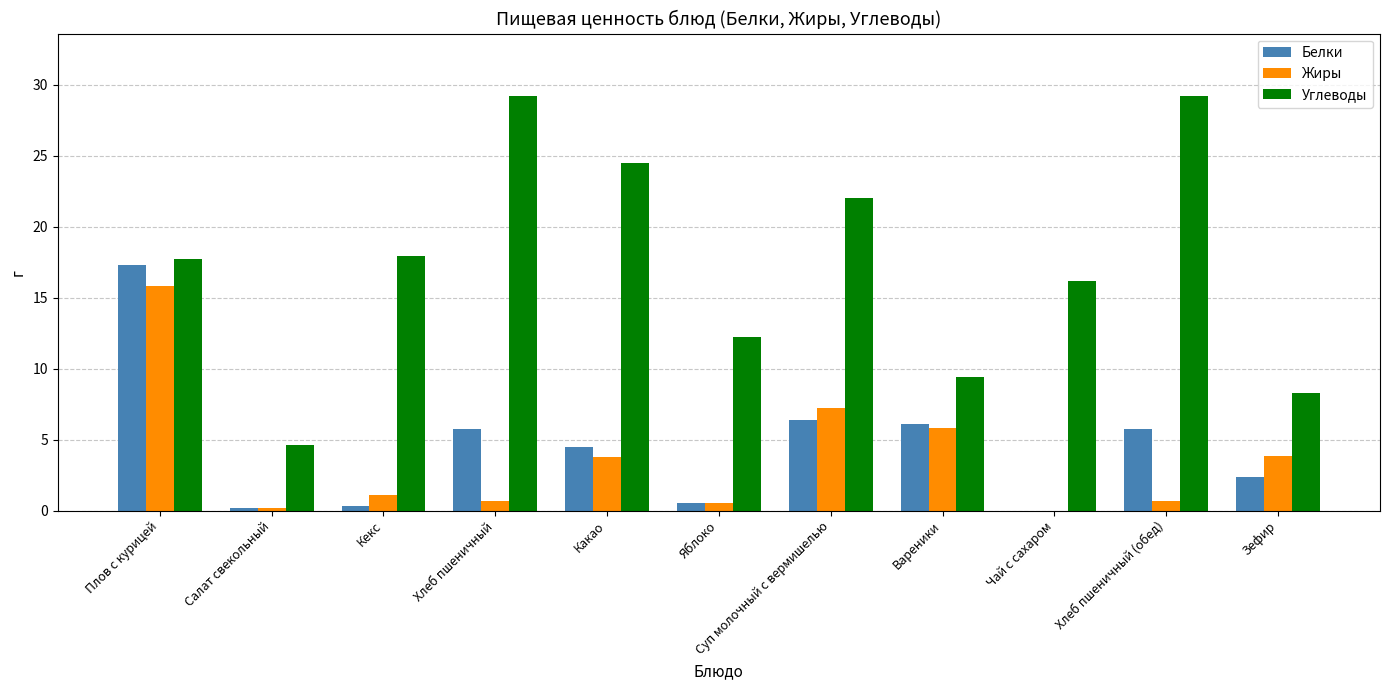

The Жиры series shows 7.2 at Суп молочный с вермишелью. True or false?

True